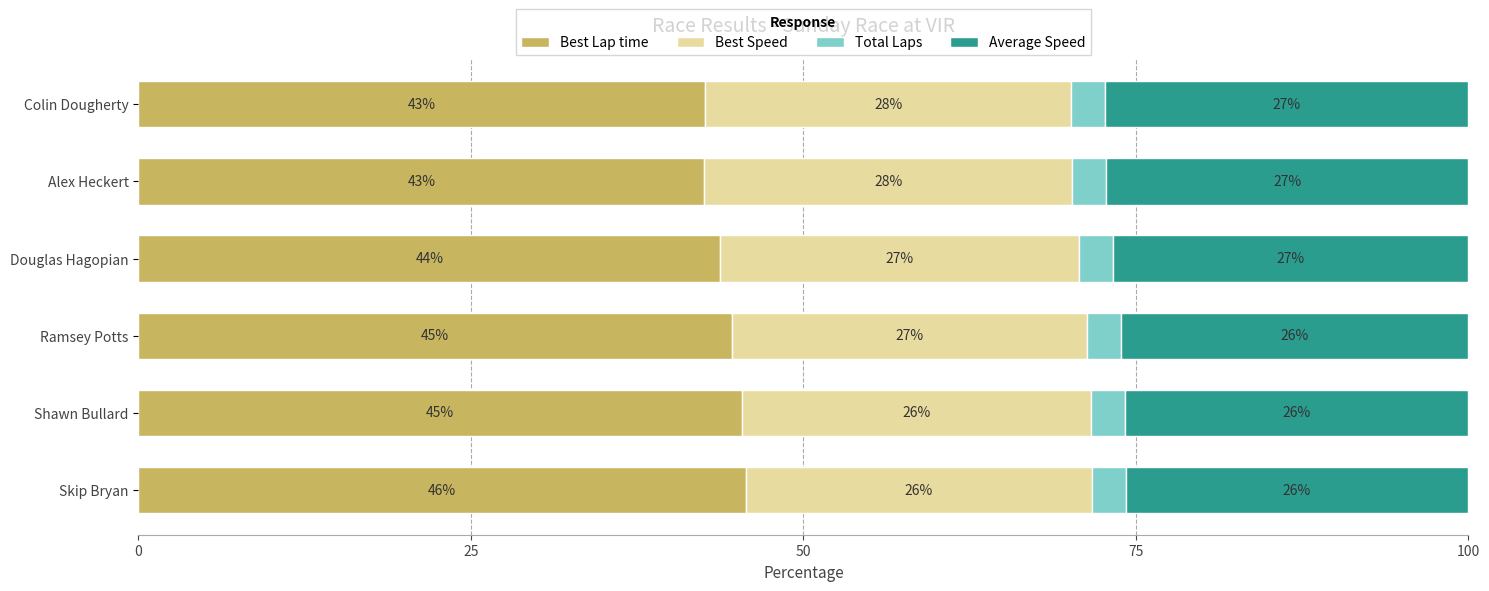

What is the total value across all series at Shawn Bullard?

100.0